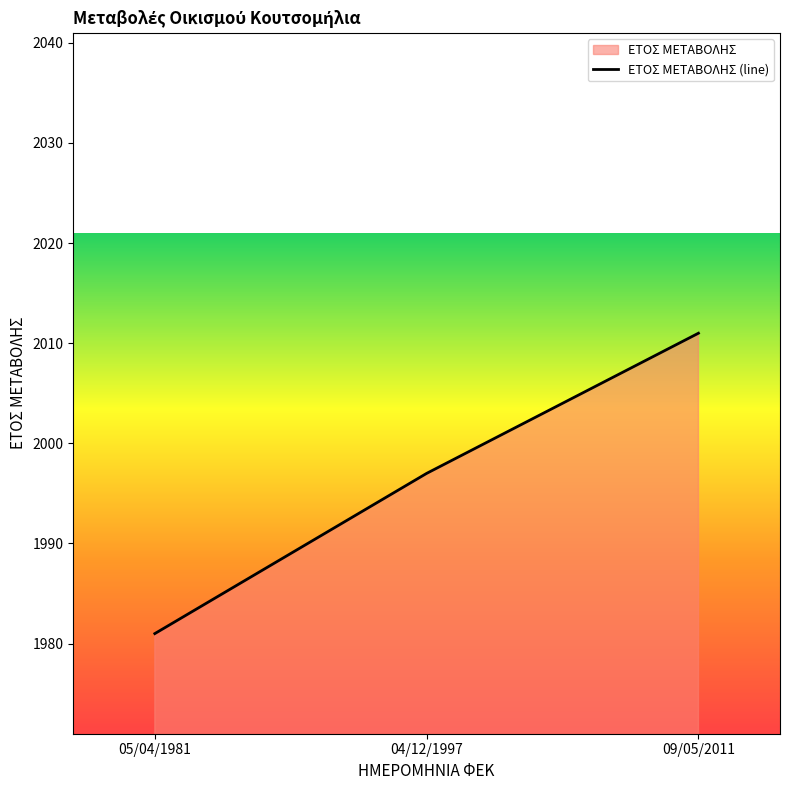

What position from the right is 05/04/1981?

3